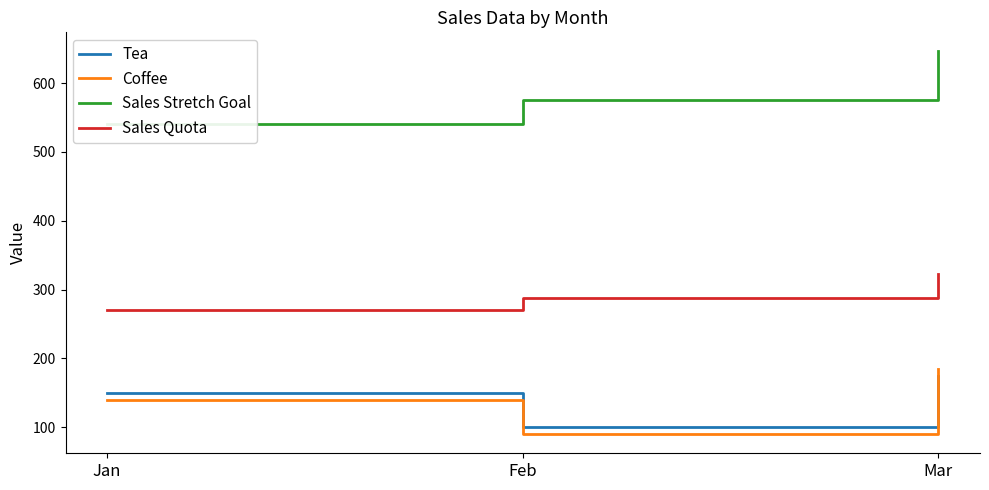

At how many categories does at least one series exceed 110?

3